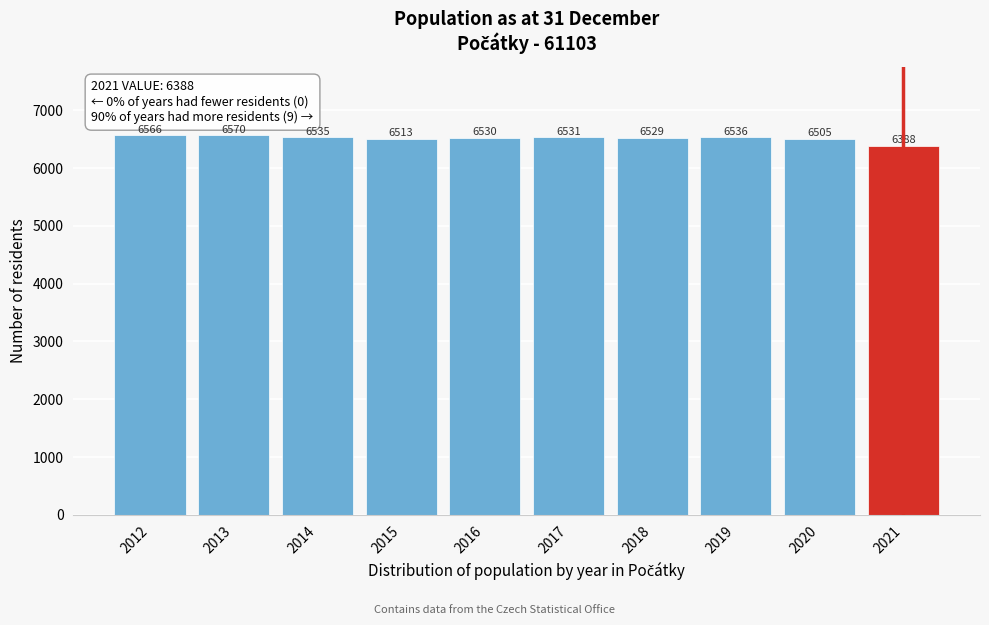

Reading left to right, extract all data points from this chart.

6566	6570	6535	6513	6530	6531	6529	6536	6505	6388